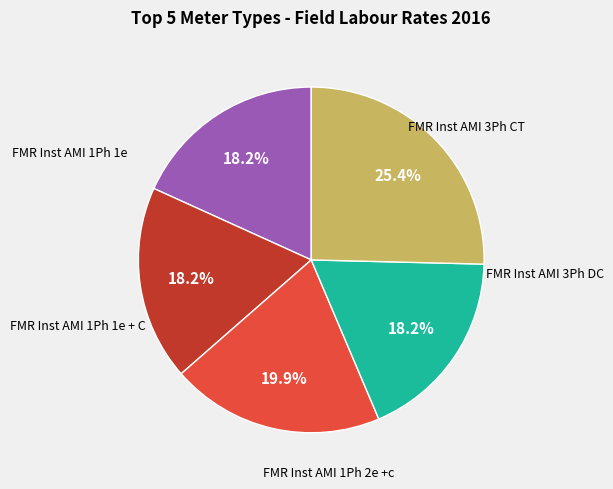

To the nearest percent, what is the difference between the largest and smallest slice percentages?

7%